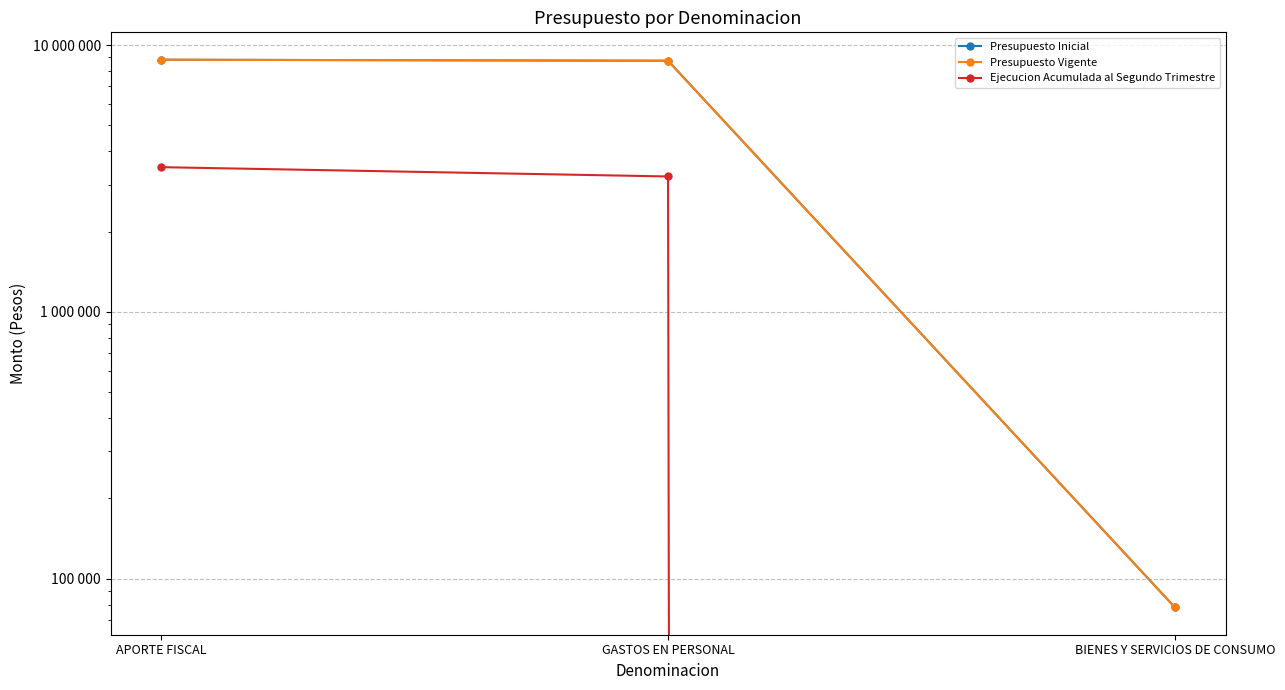

What is the difference between the Presupuesto Vigente values at GASTOS EN PERSONAL and APORTE FISCAL?

78176